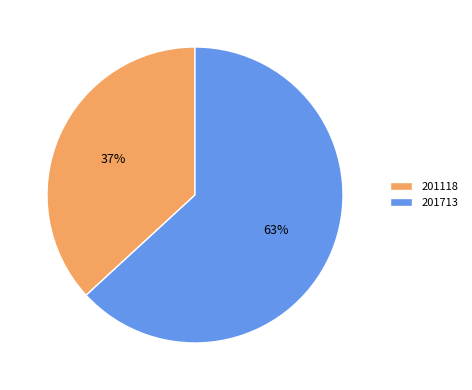

What percentage is the 201713 slice, to the nearest percent?

63%